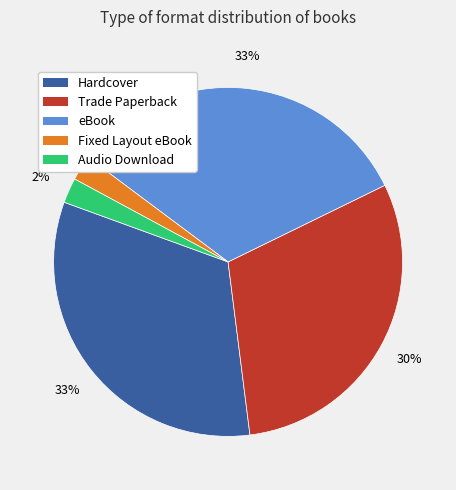

Does any single category account for the majority?

No